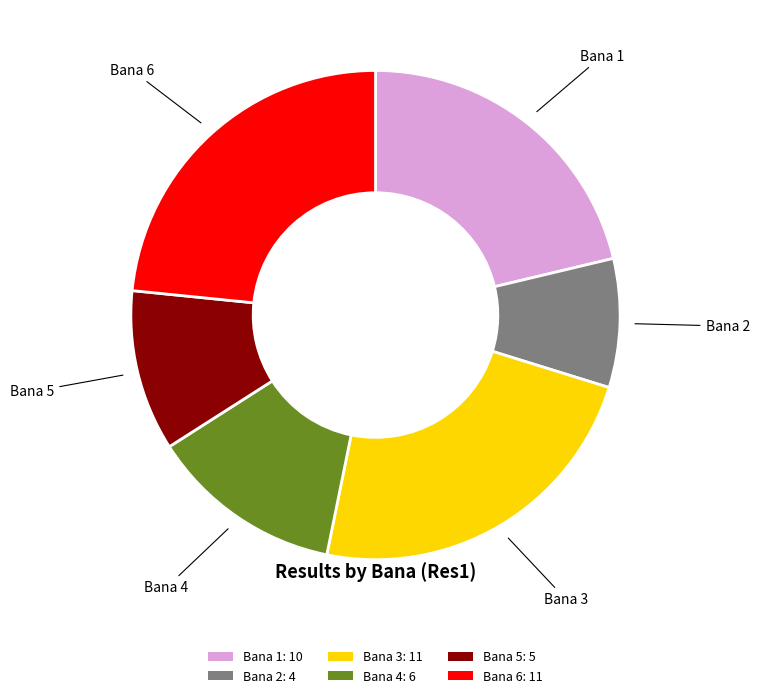

What is the ratio of the value at Bana 2: 4 to the value at Bana 6: 11?

0.4